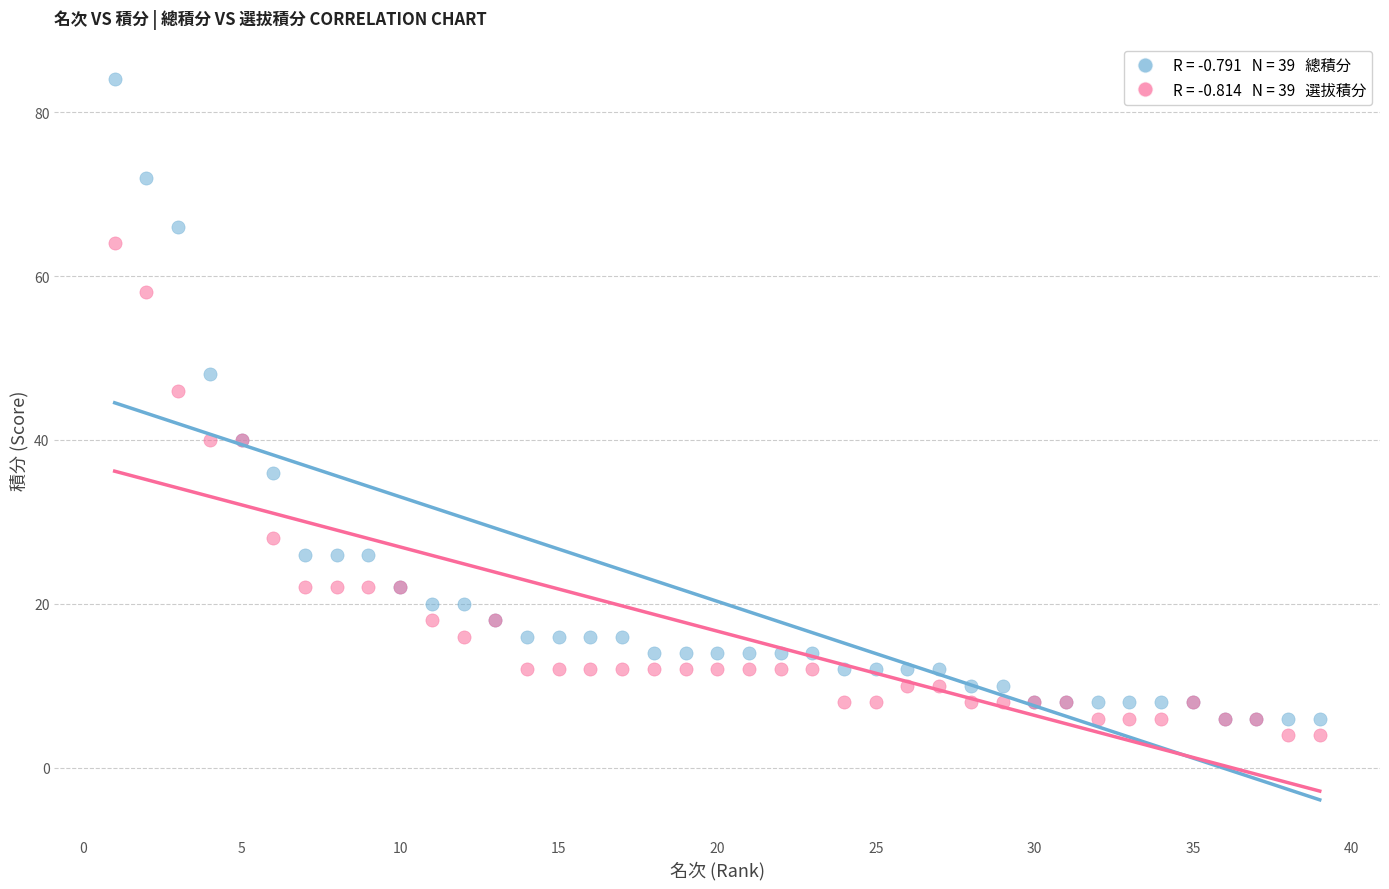

Across all series, what Y value is closest to 44?

46